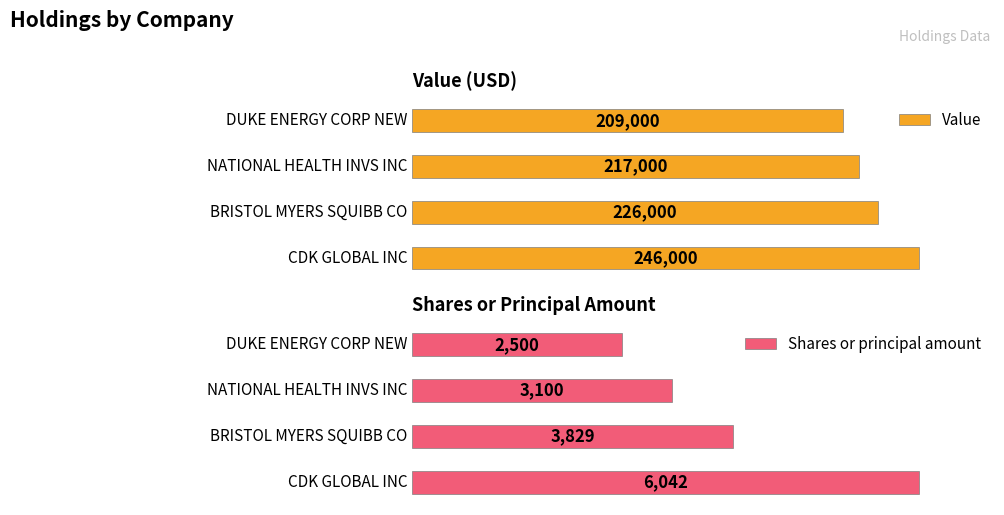

What is the difference between the Value values at NATIONAL HEALTH INVS INC and CDK GLOBAL INC?

29000